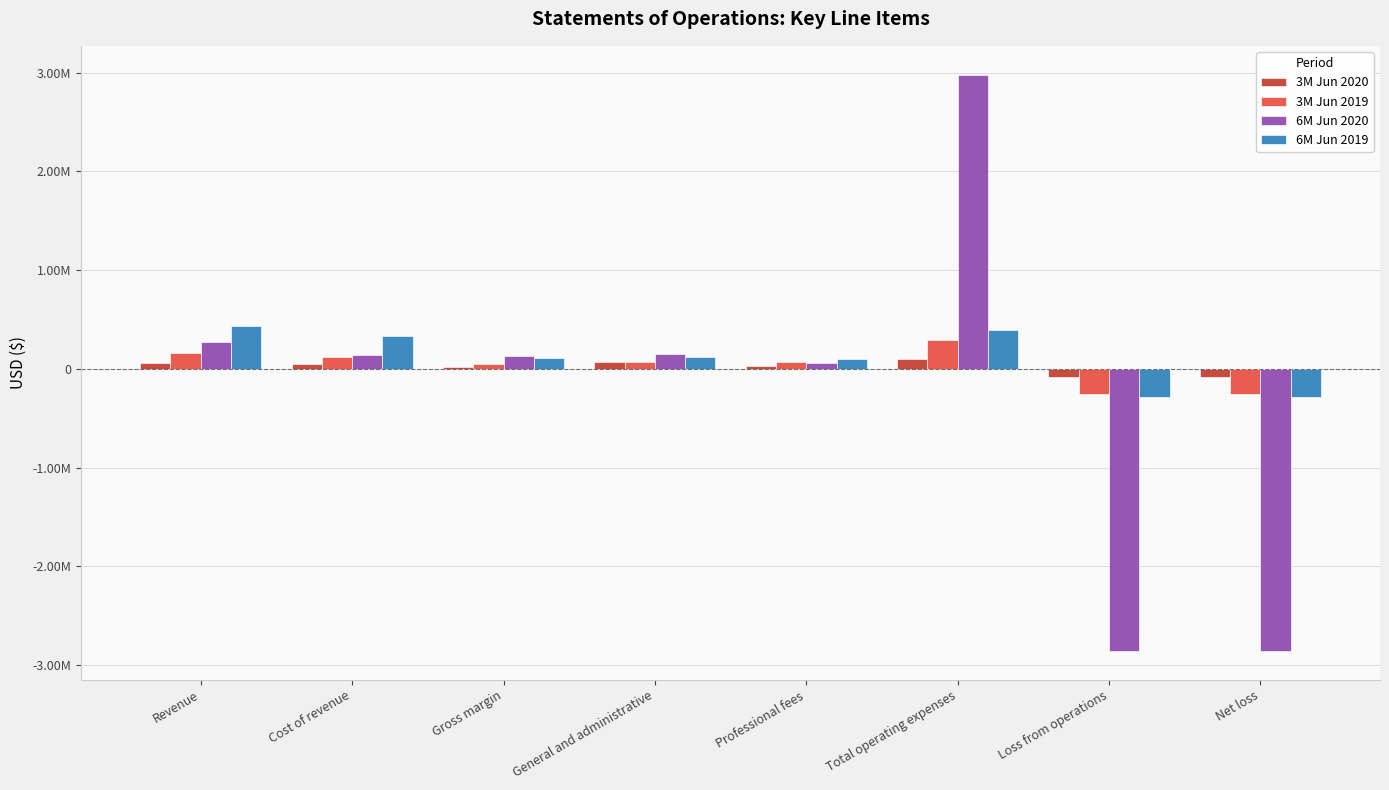

Are the bars grouped side by side (vs. stacked)?

Yes